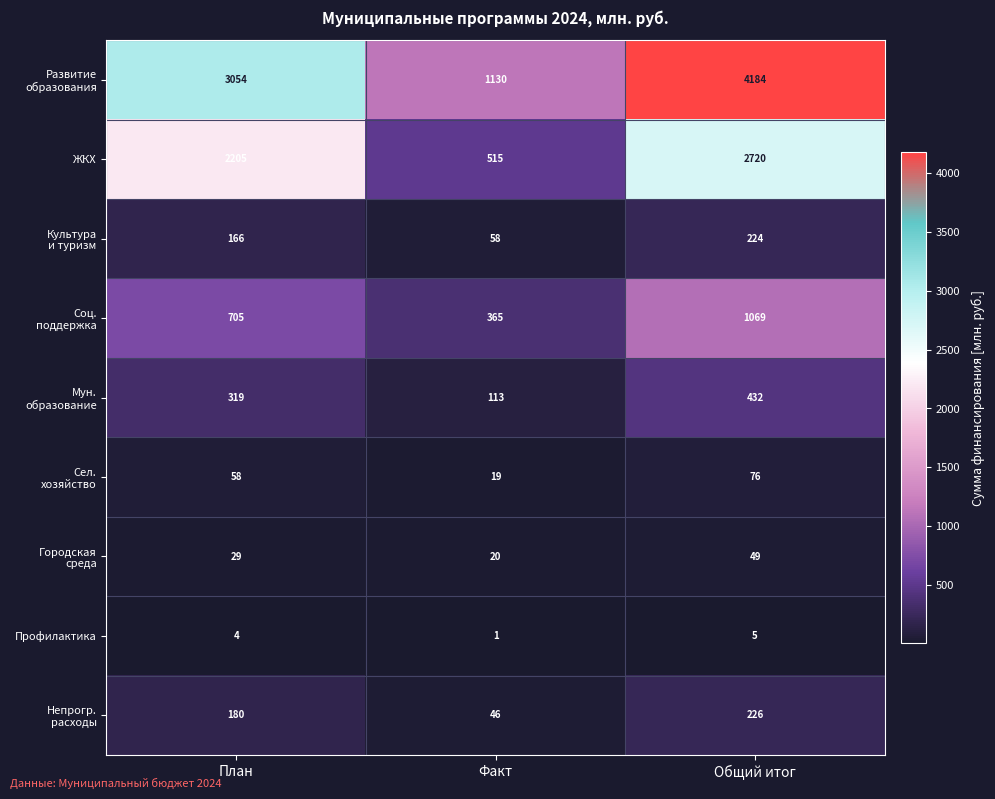

What is the minimum value shown in the chart?

1